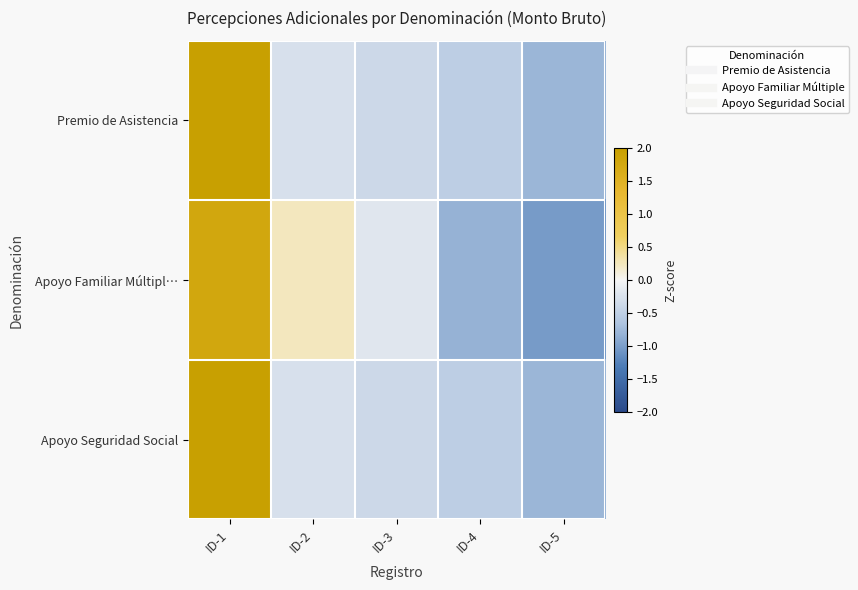

What is the smallest value displayed?

-1.0